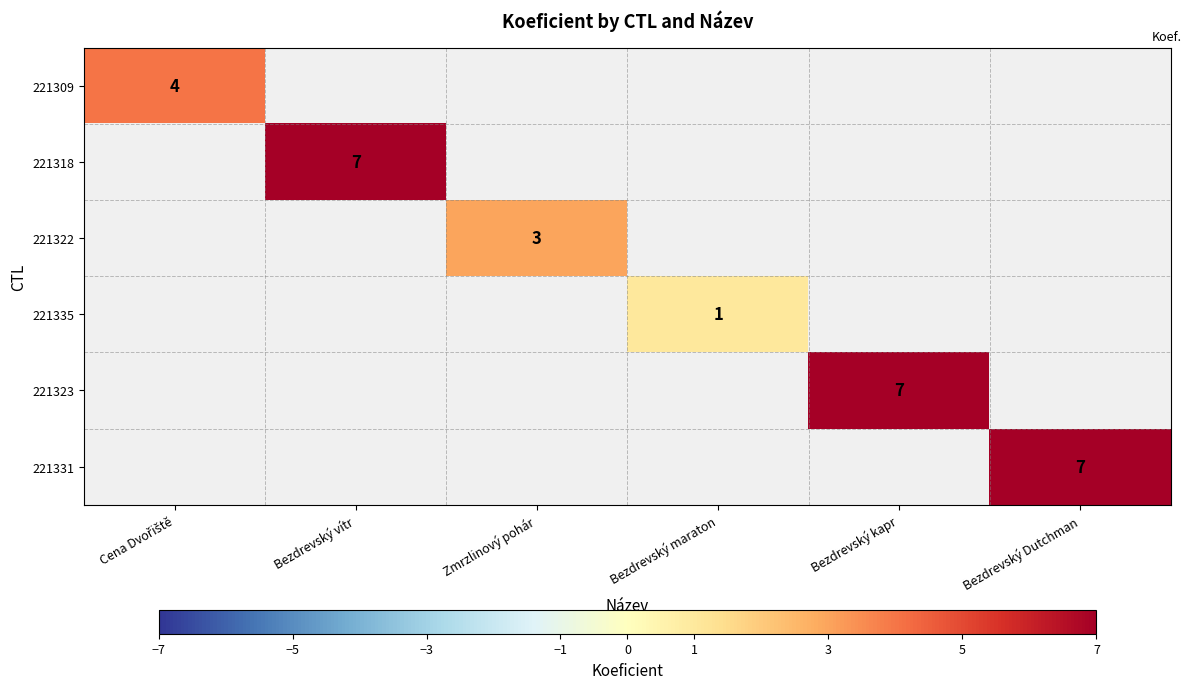

True or false: 221322 has a value of 5 at Zmrzlinový pohár.

False